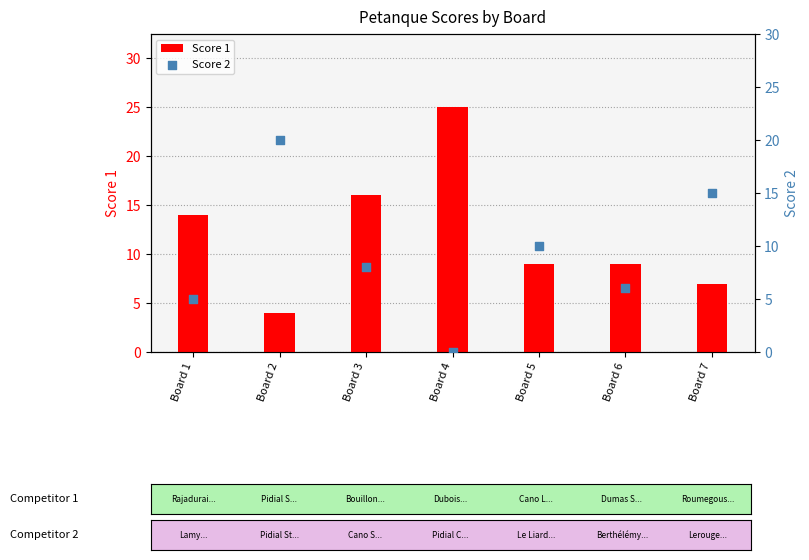

What is the total value across all series at Board 2?

24